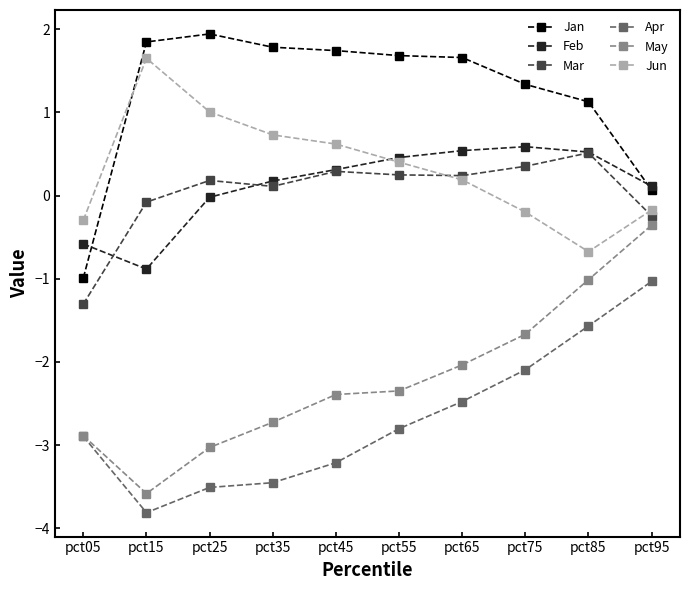

Which series changed the most between pct45 and pct85?

Apr